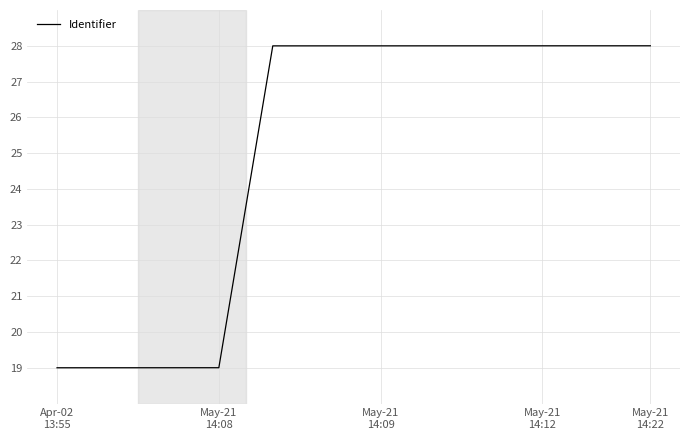

Reading right to left, extract all data points from this chart.

28.0	28.0	28.0	28.0	28.0	28.0	28.0	28.0	19.0	19.0	19.0	19.0